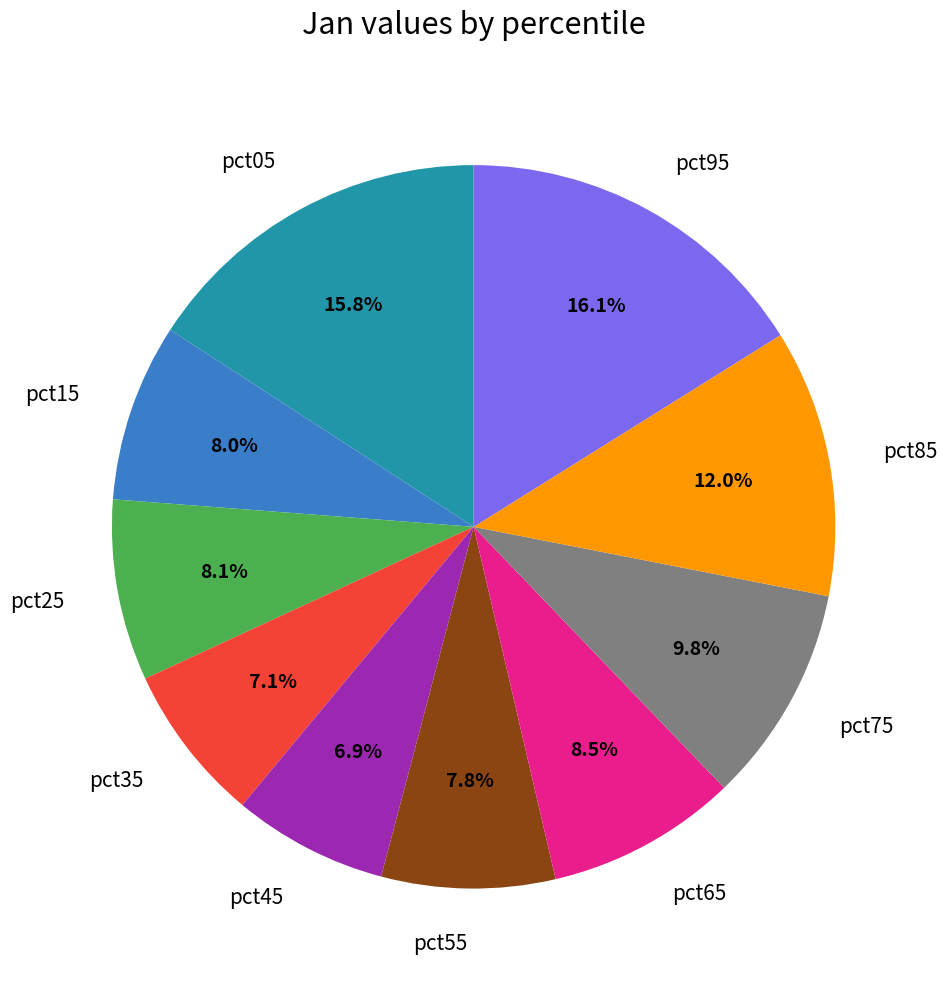

To the nearest percent, what is the average slice percentage?

10%